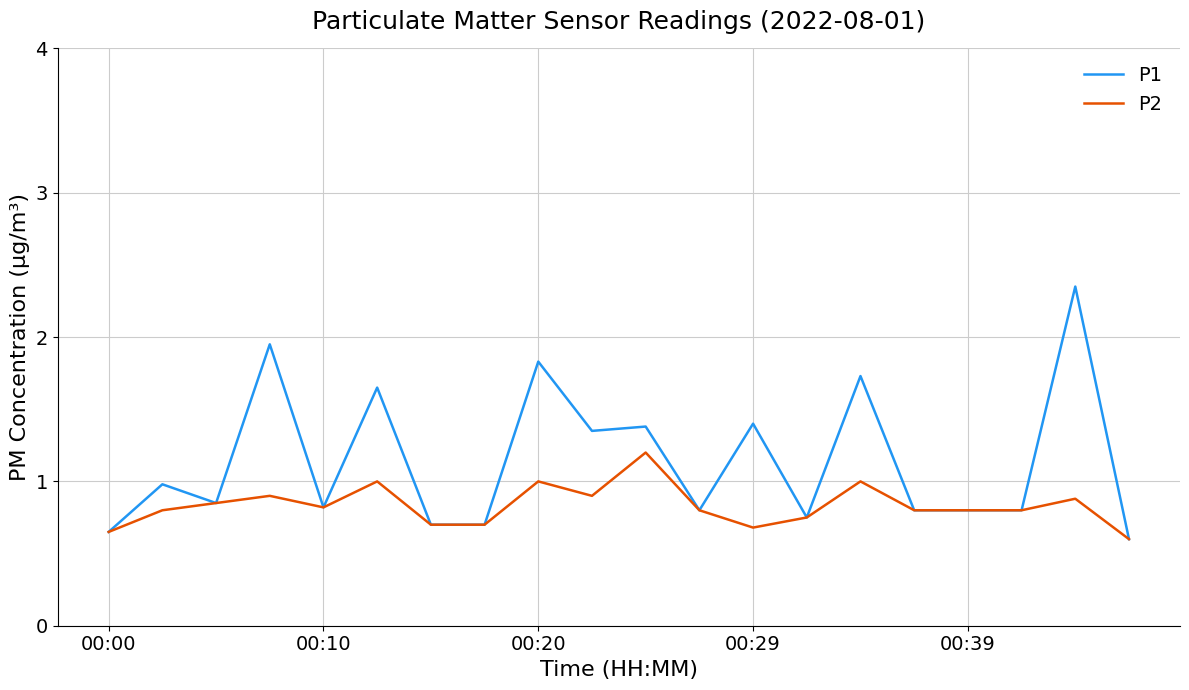

What is the highest value of the P2 series?

1.2